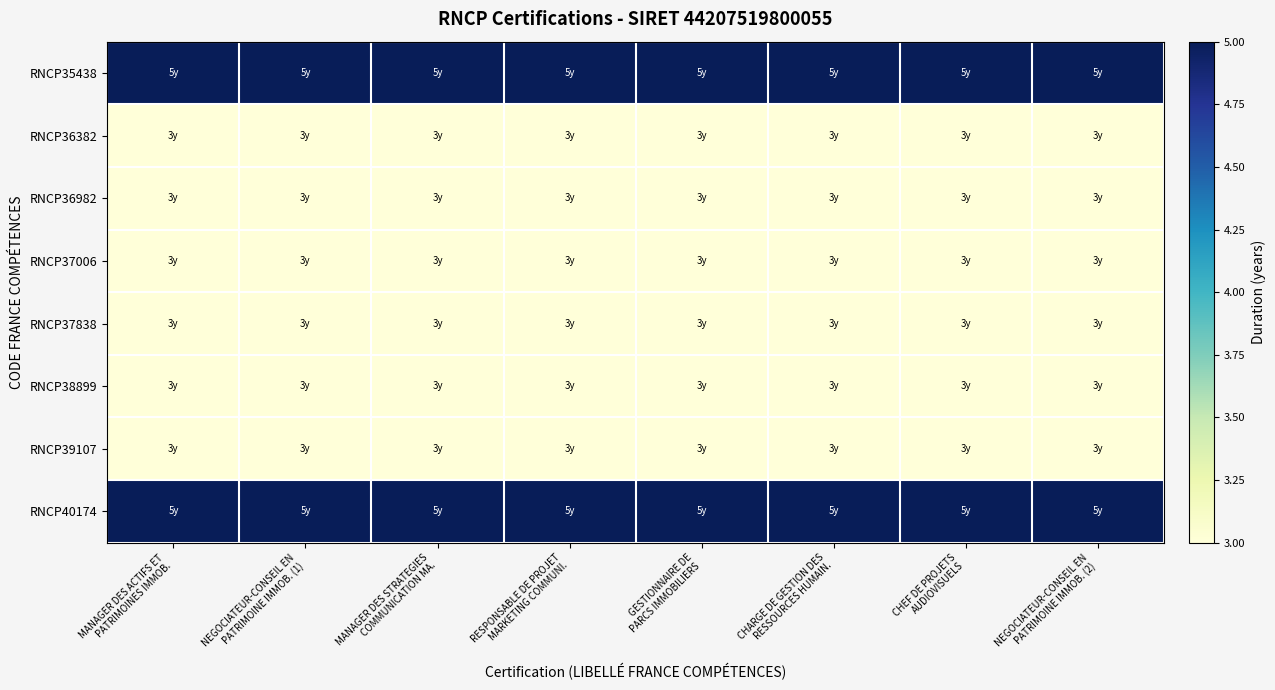

Rank the series by their maximum value, from lowest to highest.

RNCP36382, RNCP36982, RNCP37006, RNCP37838, RNCP38899, RNCP39107, RNCP35438, RNCP40174